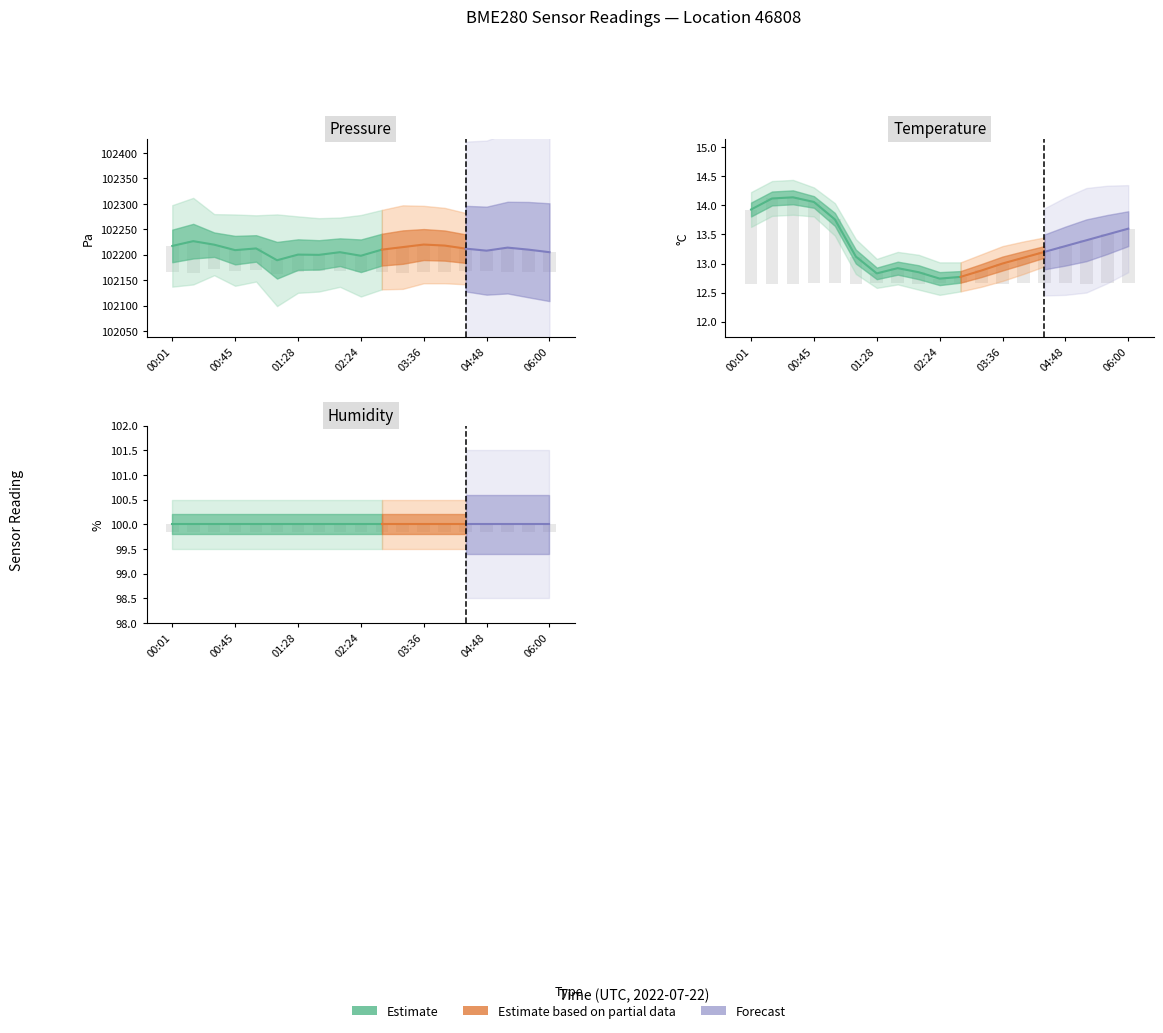

Which series has the largest range (max minus min)?

pressure